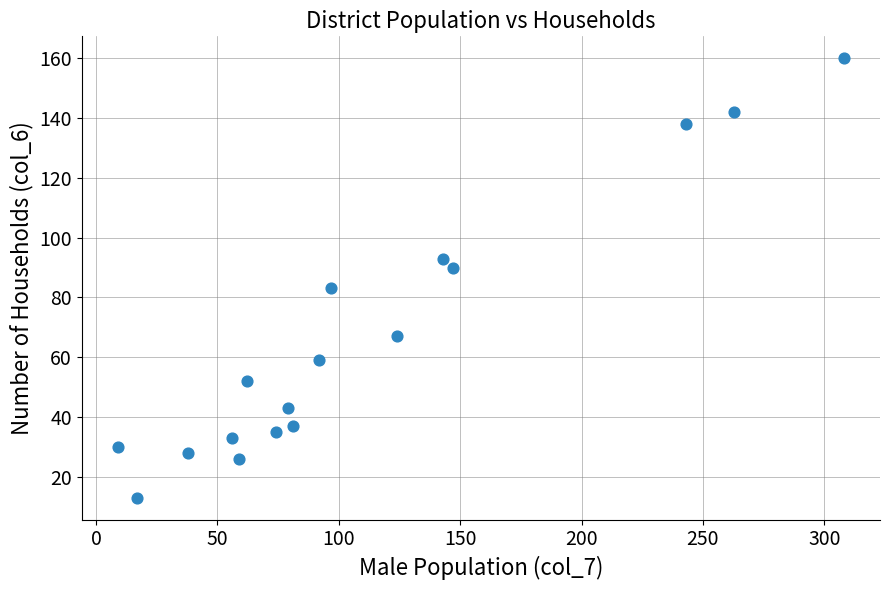

What is the range of X values (max minus min)?

299